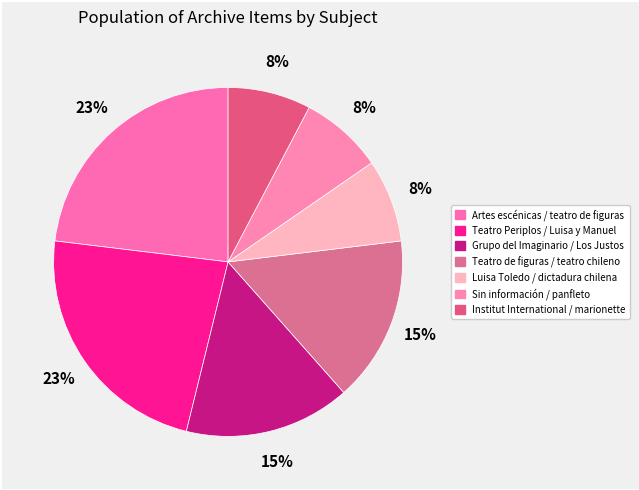

What is the largest slice in the pie chart?

Artes escénicas / teatro de figuras